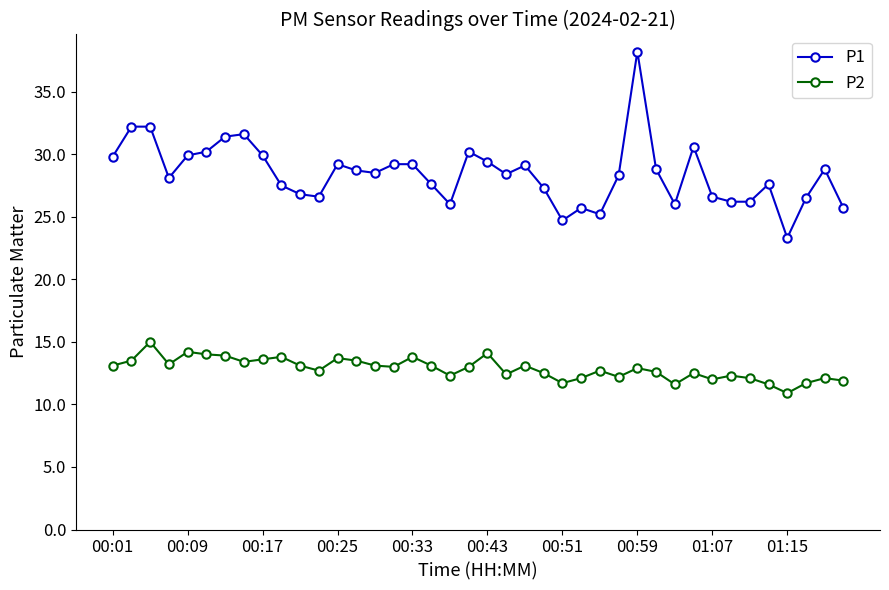

What is the sum of all P1 values?

1137.4